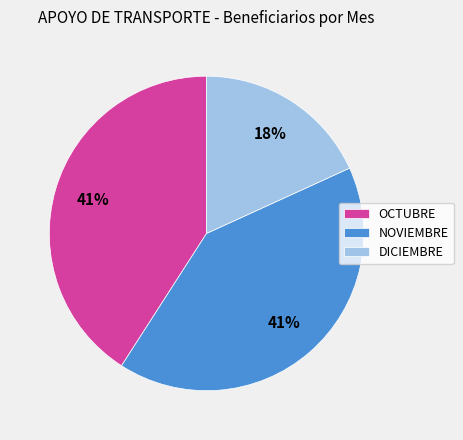

Which category has the smallest portion of the pie?

DICIEMBRE